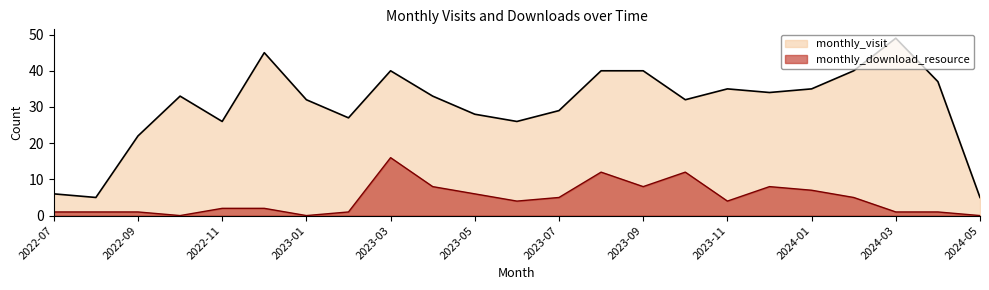

Where is monthly_download_resource nearest to the value 8?

2023-04